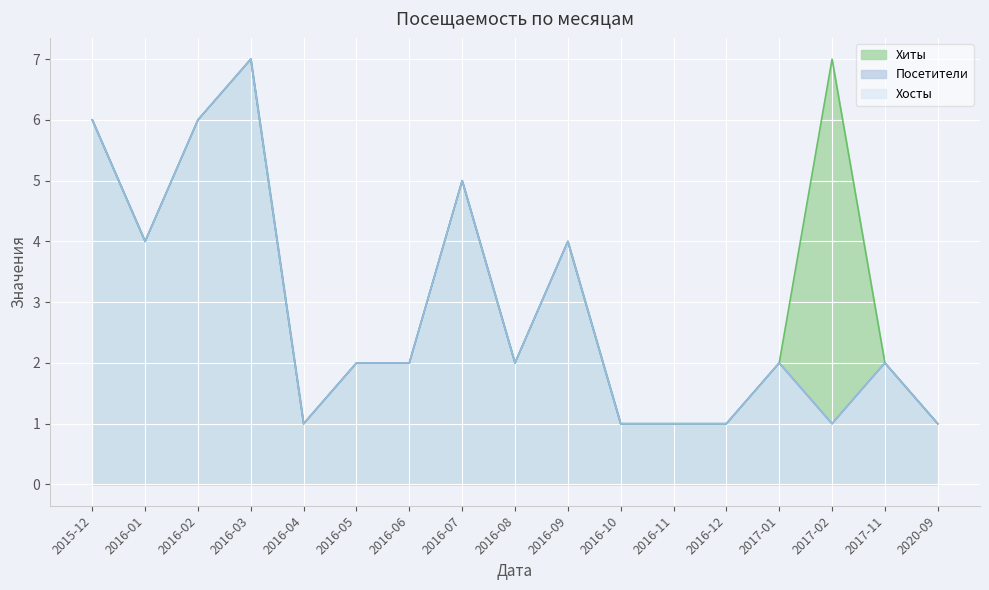

Does the chart display data point markers on the line(s)?

No